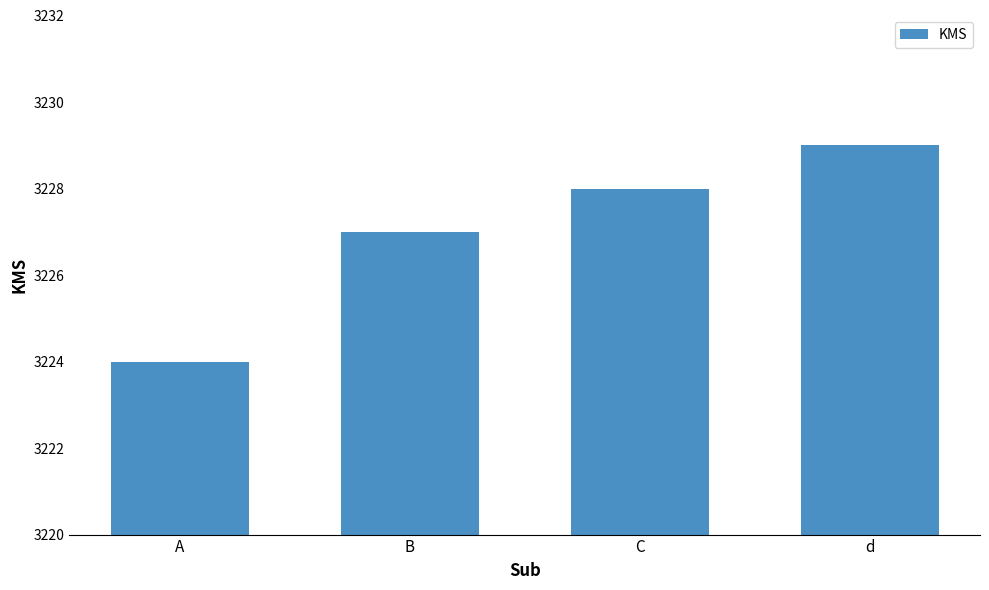

What is the smallest value displayed?

3224